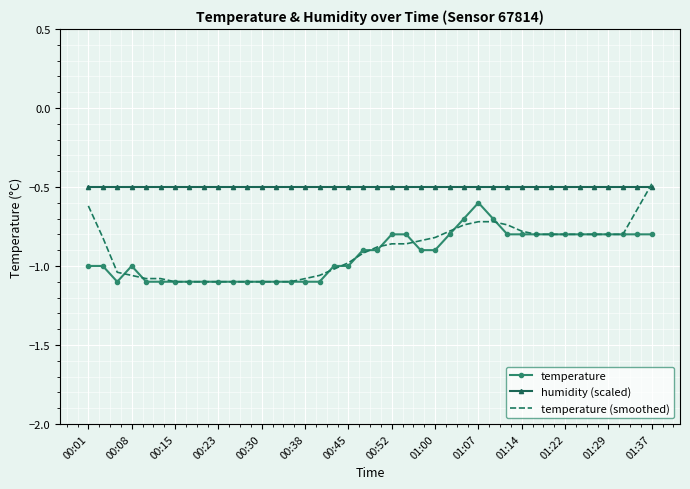

What is the difference between the maximum and second lowest values in the temperature (smoothed) series?

0.6